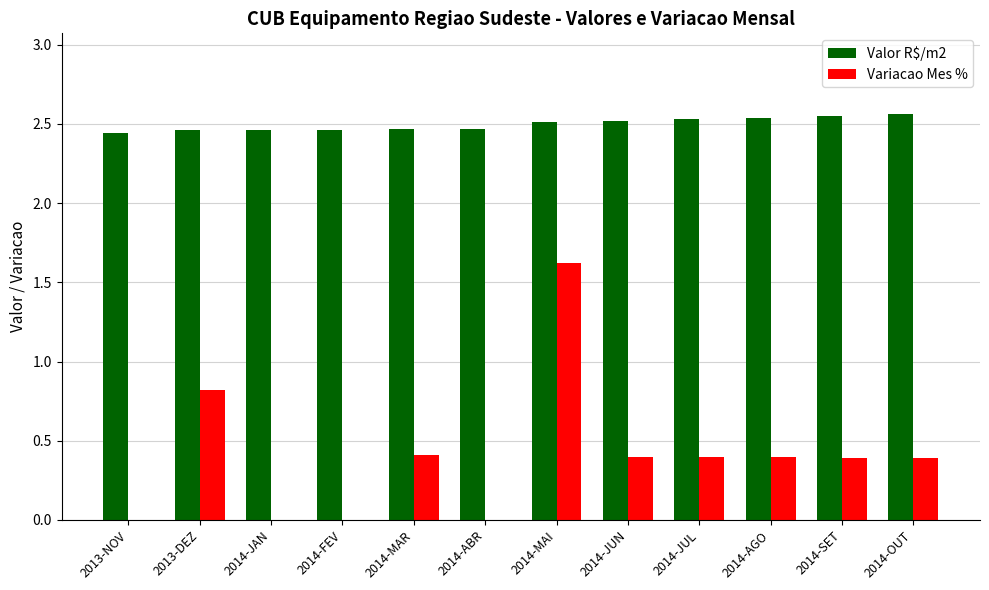

Which series has the largest total across all categories?

Valor R$/m2